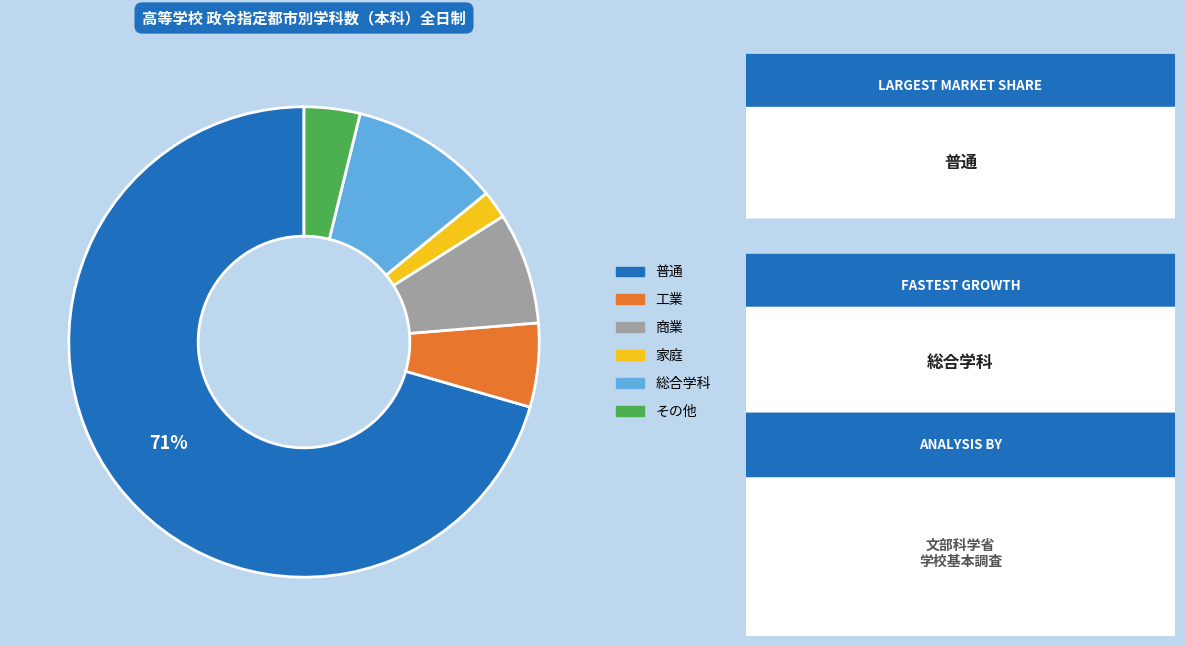

To the nearest percent, what is the average slice percentage?

17%